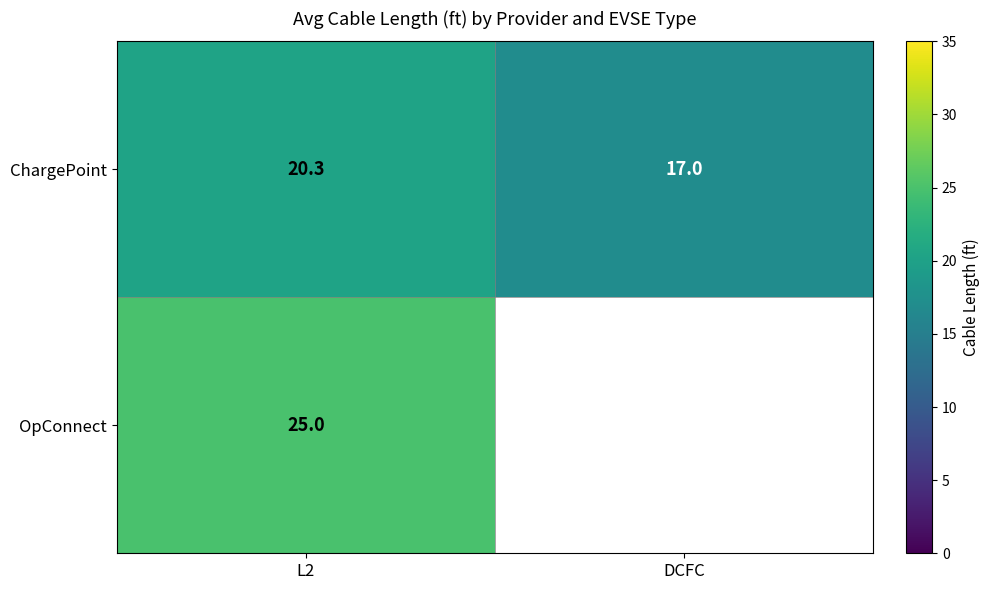

Which category has the highest value in the ChargePoint series?

L2